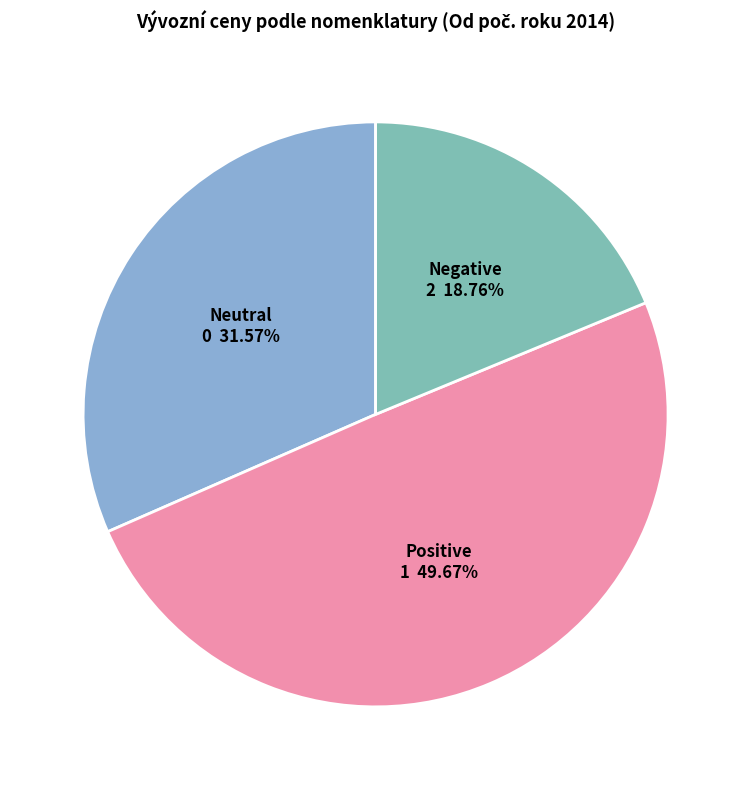

Is the sum of Negative and Positive greater than half?

Yes